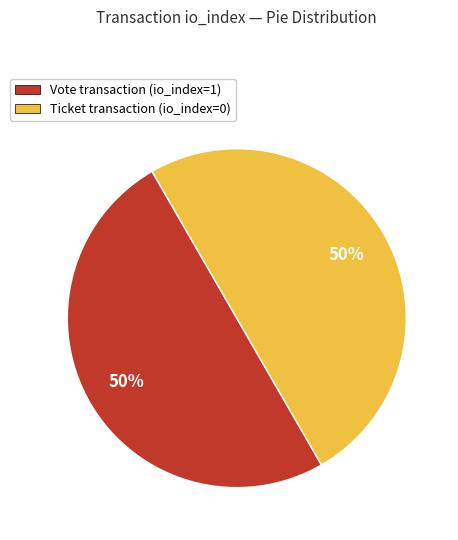

To the nearest percent, what is the average slice percentage?

50%